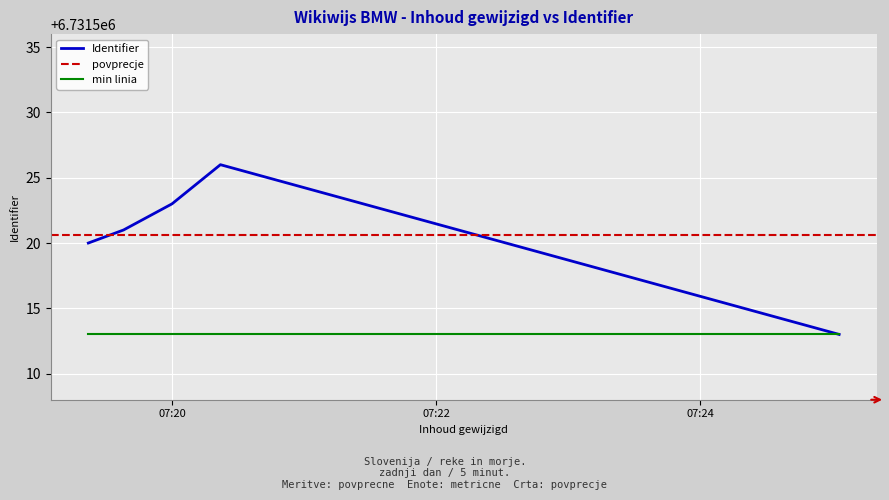

What is the sum of the values at 2021-06-01 07:20:22 and 2021-06-01 07:19:22?

13463046